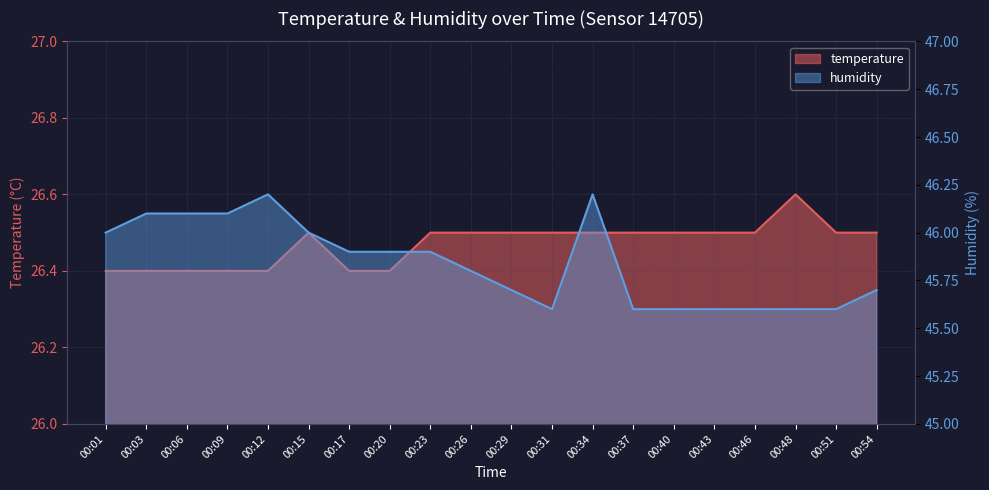

True or false: humidity and temperature intersect in this chart.

False